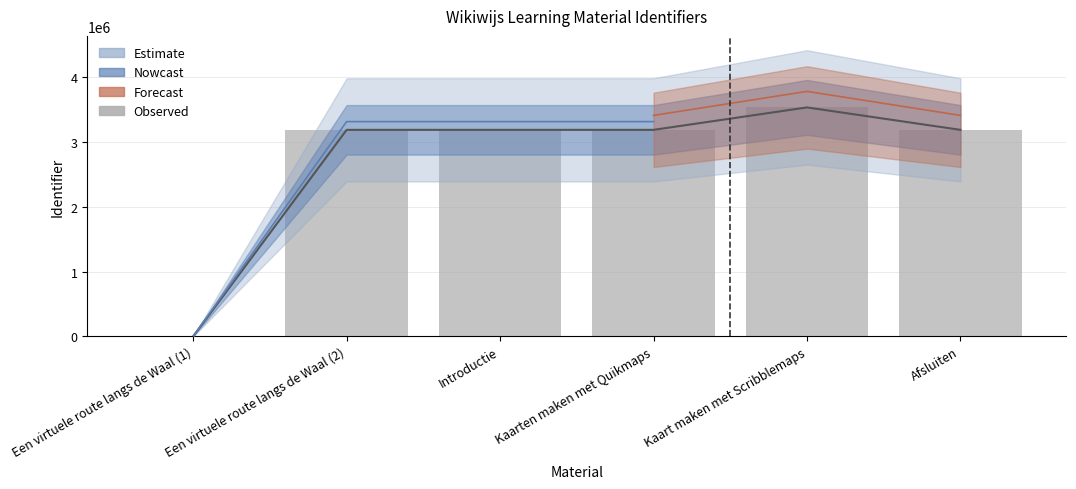

At which category is the sum across all series the highest?

Kaart maken met Scribblemaps